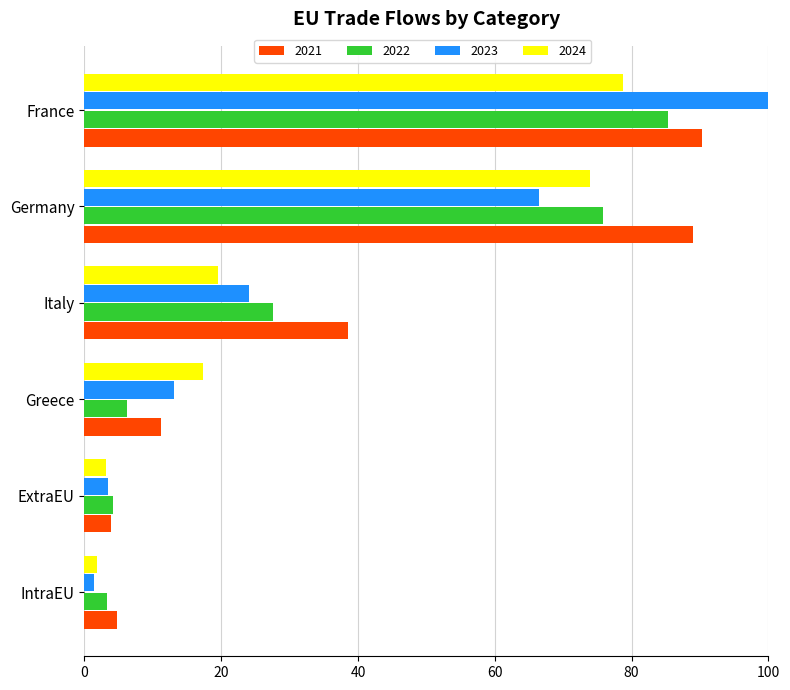

At which label does 2023 reach its peak?

France